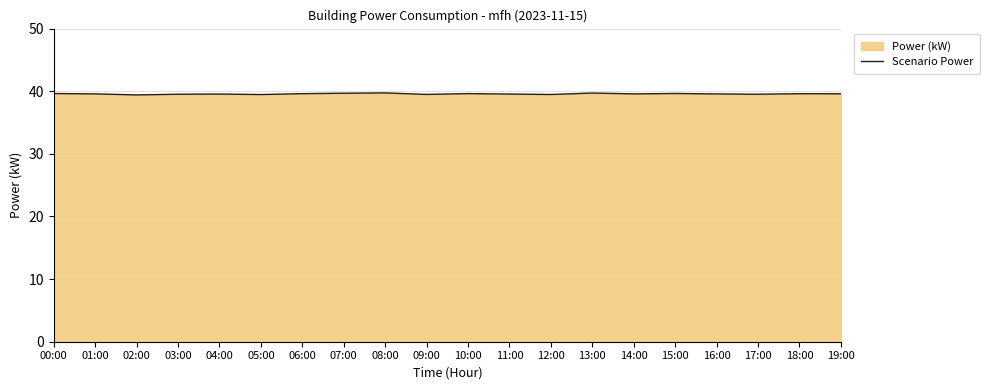

Is it true that the value at 13:00 is 15.5?

False